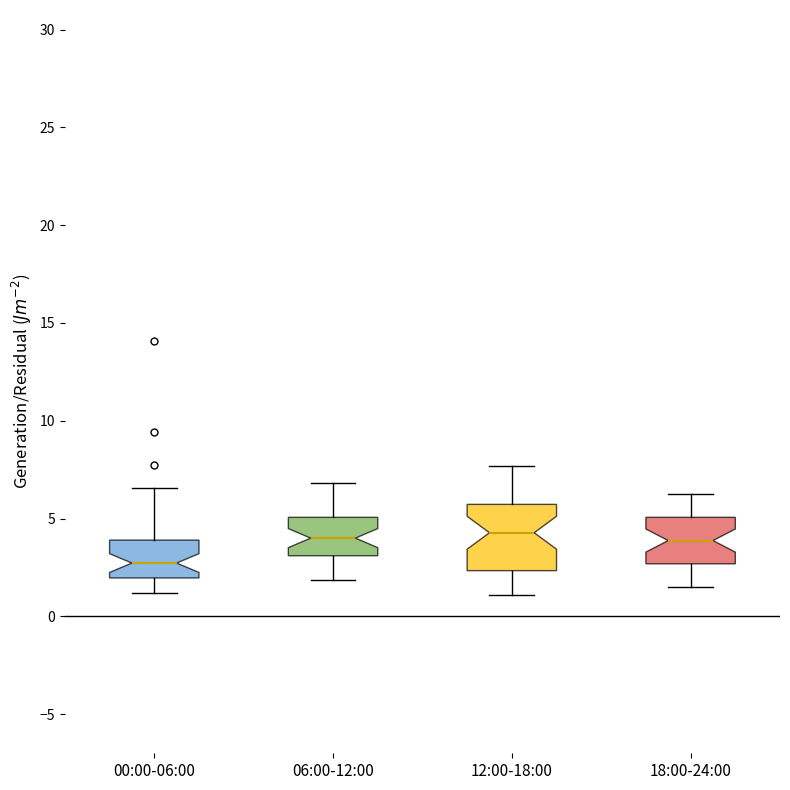

Which box's median line is the lowest?

00:00-06:00